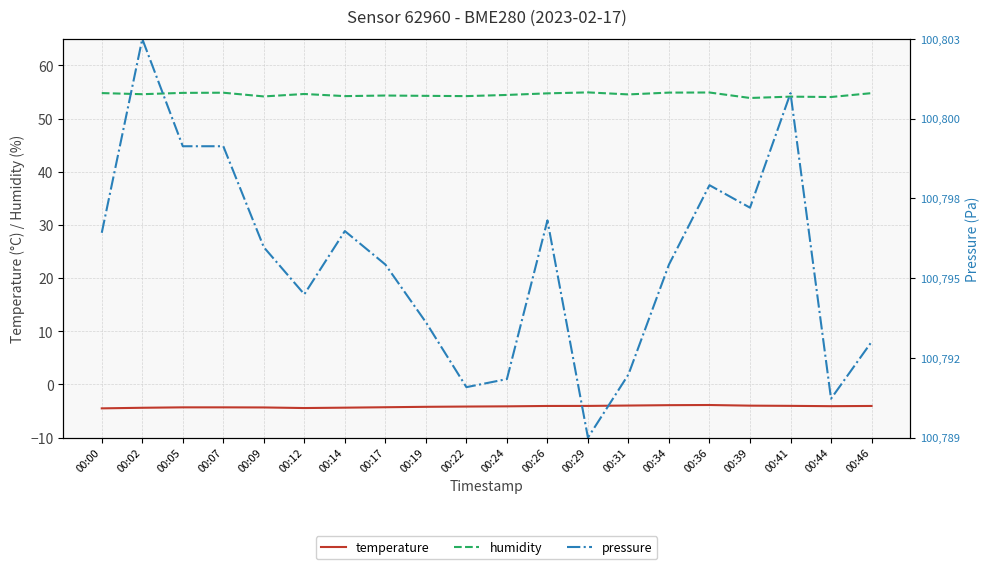

Where is the first local maximum for temperature?

00:36